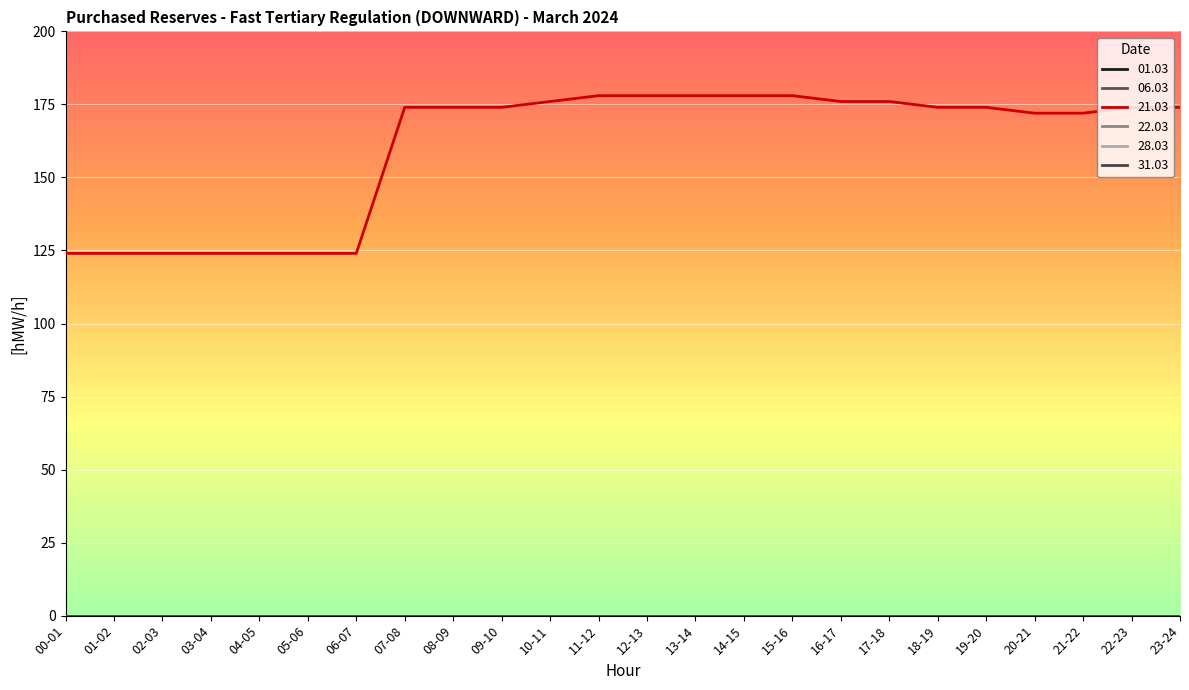

Does the chart display data point markers on the line(s)?

No